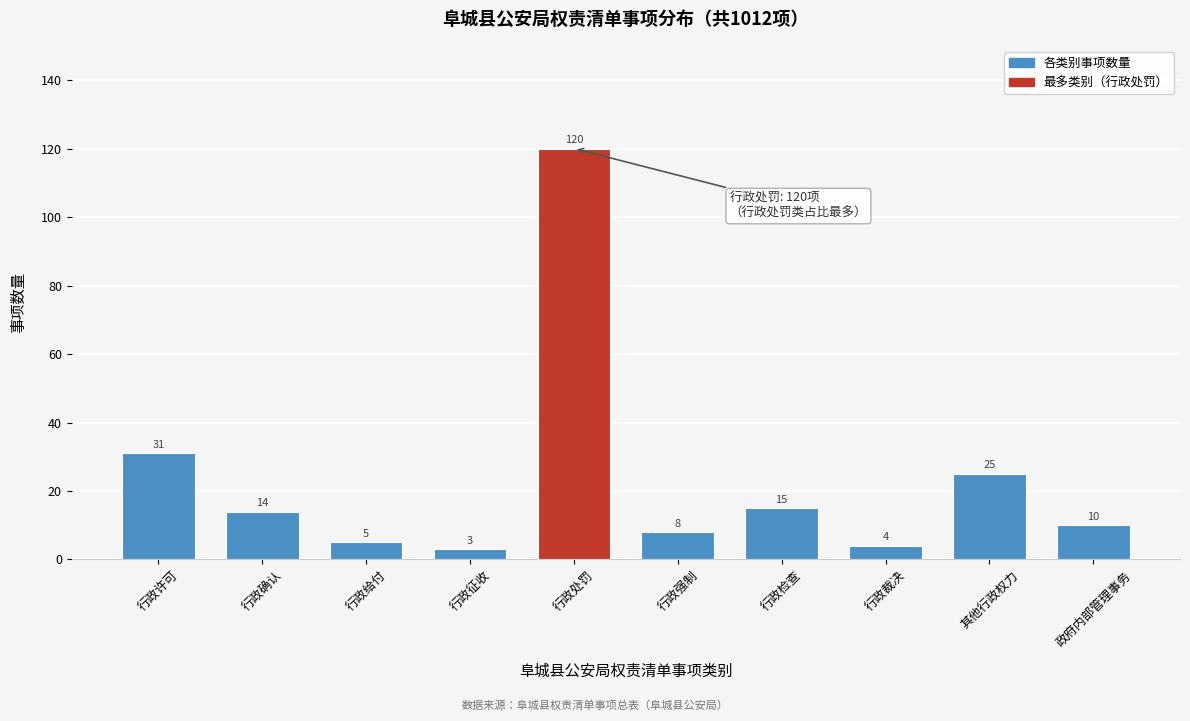

Reading right to left, list all the values displayed in this chart.

10	25	4	15	8	120	3	5	14	31